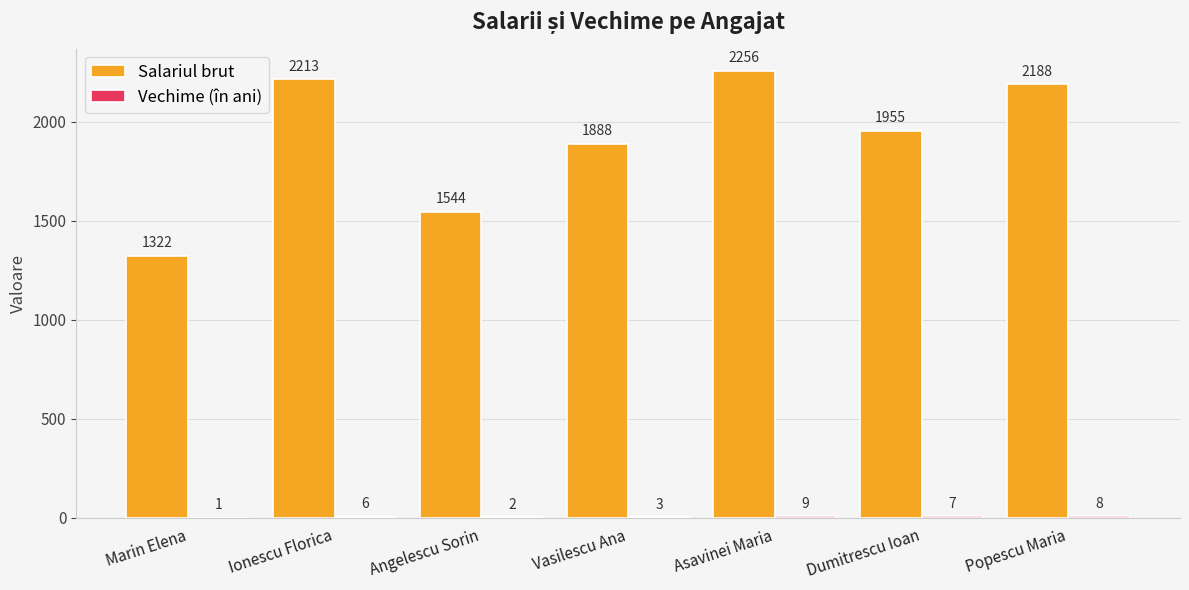

Which series has the largest total across all categories?

Salariul brut